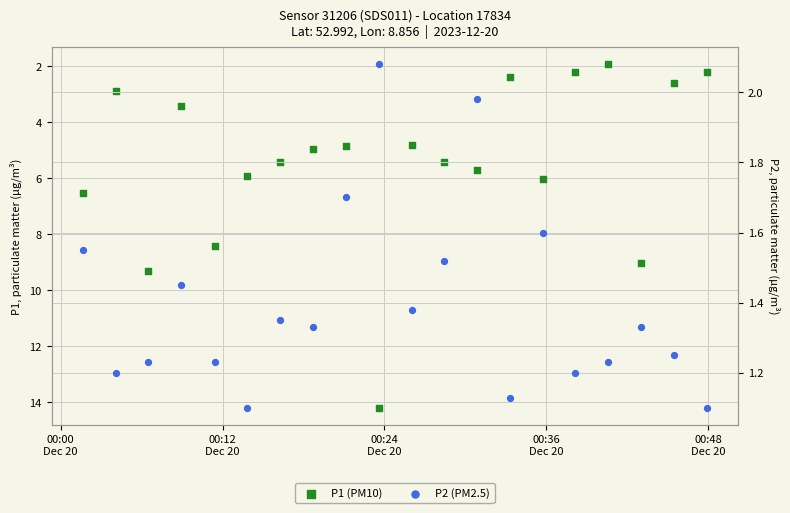

At how many categories does at least one series exceed 9?

3